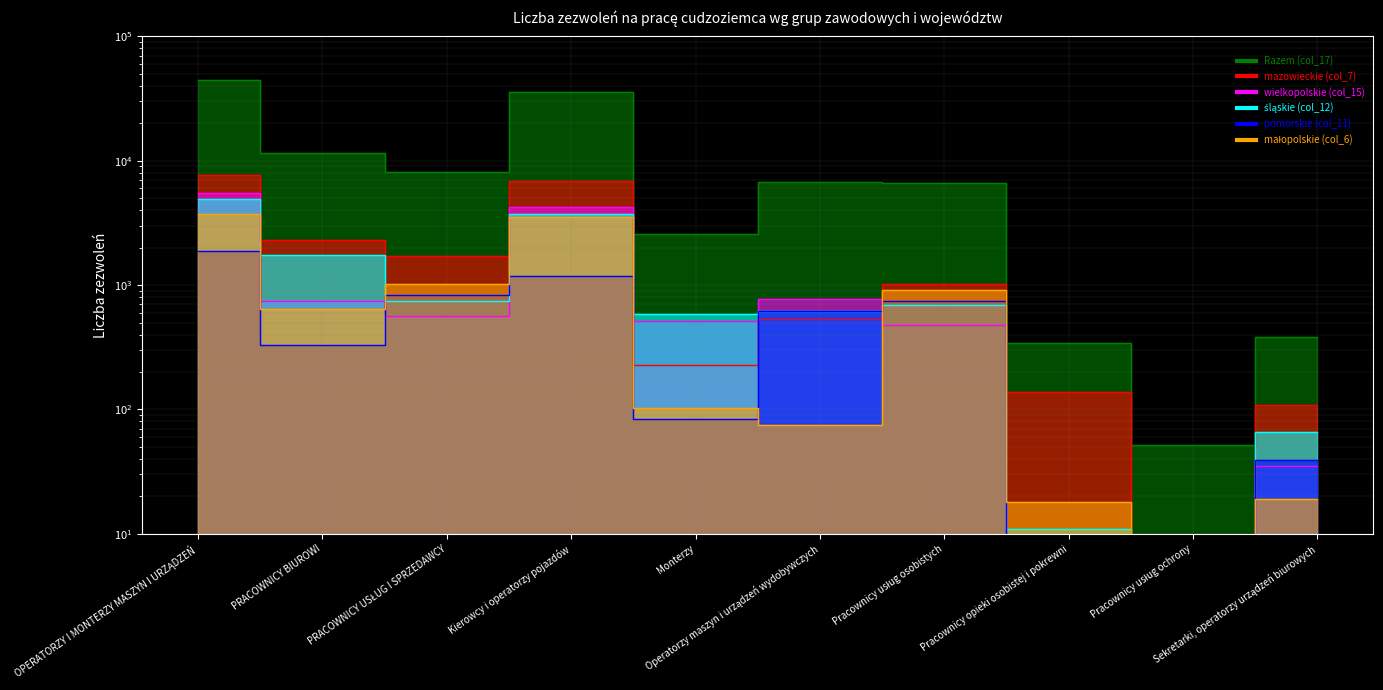

At which category does the chart reach its minimum across all series?

Pracownicy usług ochrony